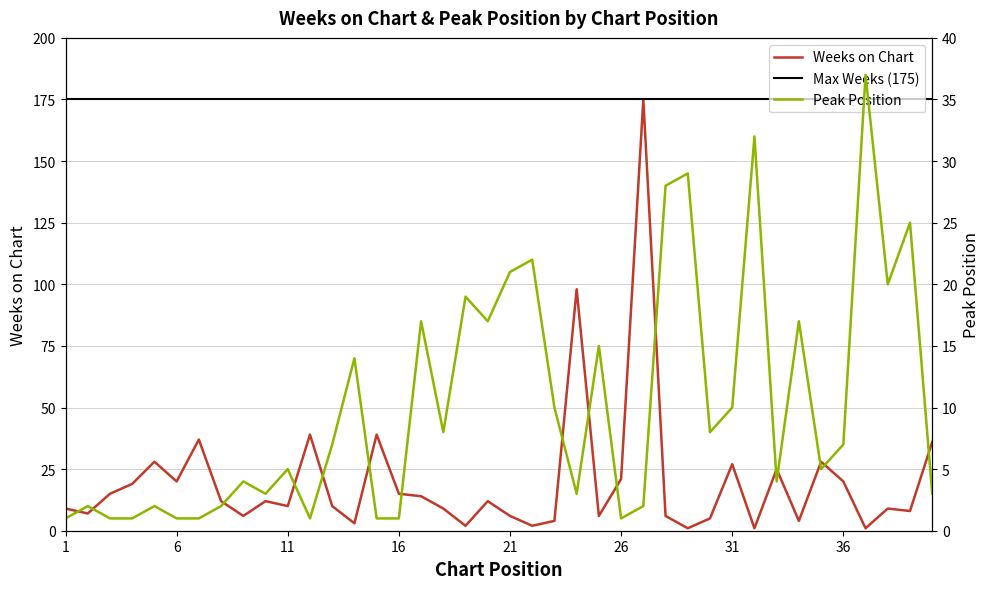

The value of Weeks on Chart at 8 is 6. True or false?

False